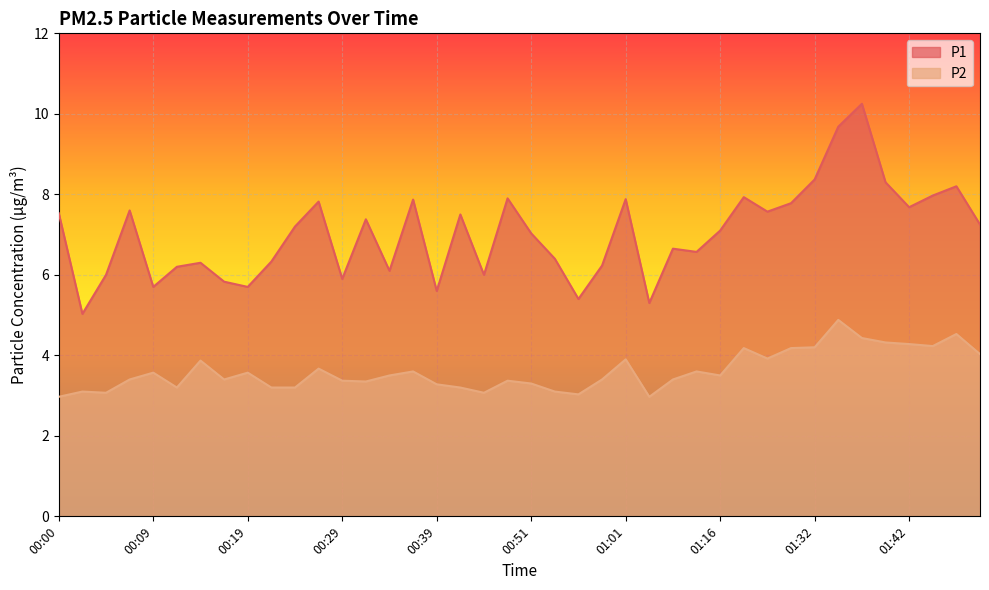

How many values in the P1 series are below 7?

18